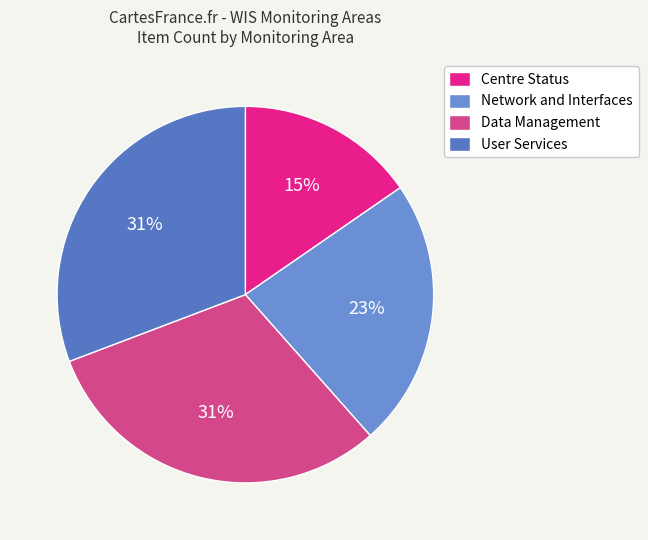

What is the ratio of the value at User Services to the value at Data Management?

1.0